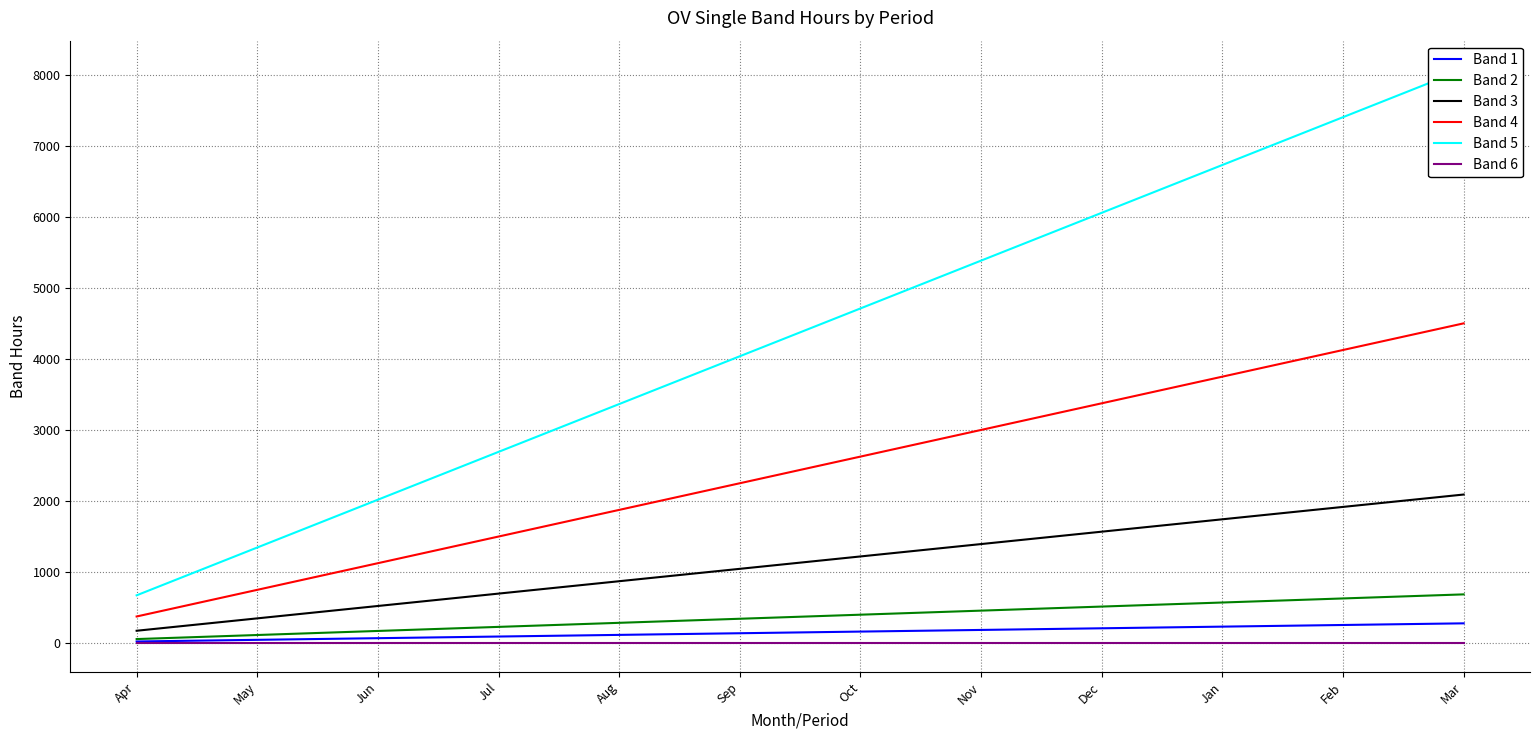

How many data points does each series have?

12